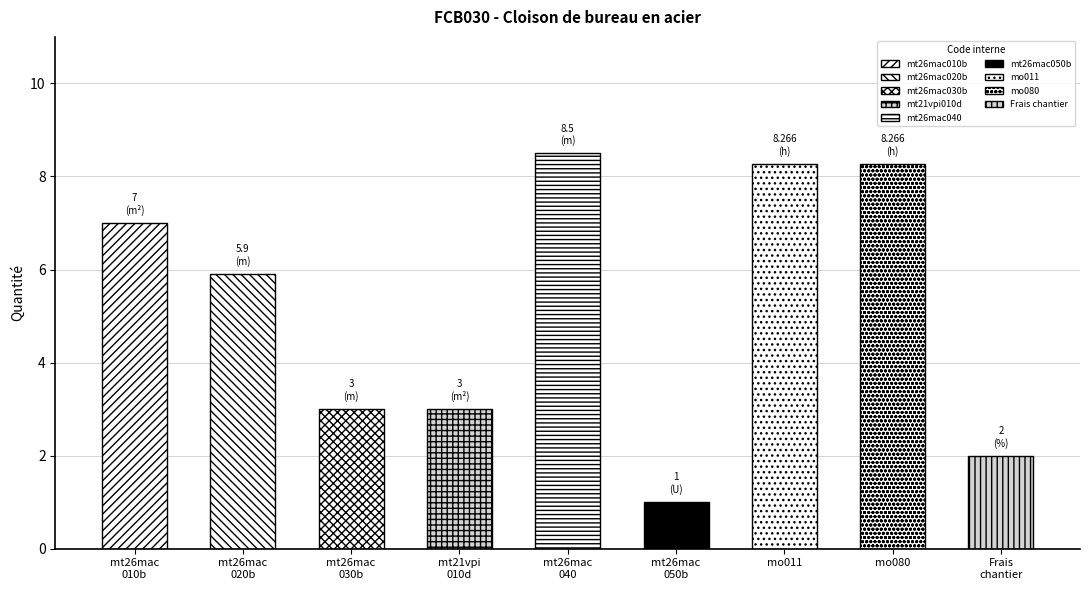

Where is the data nearest to the value 4?

mt26mac030b